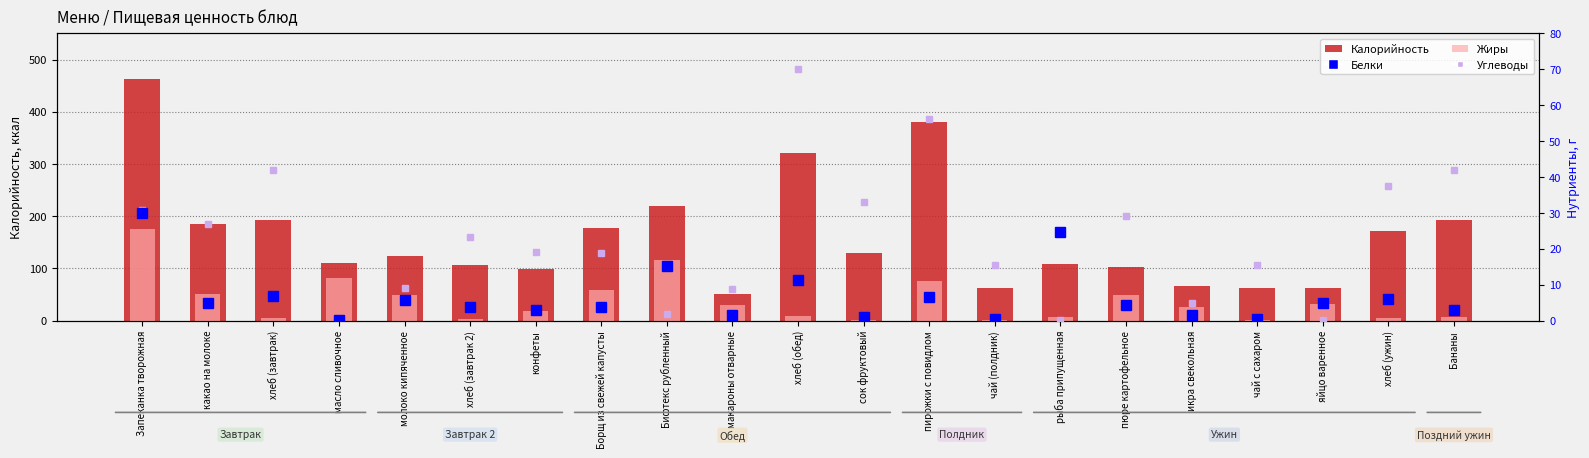

What is the label of the 7th bar from the right?

рыба припущенная